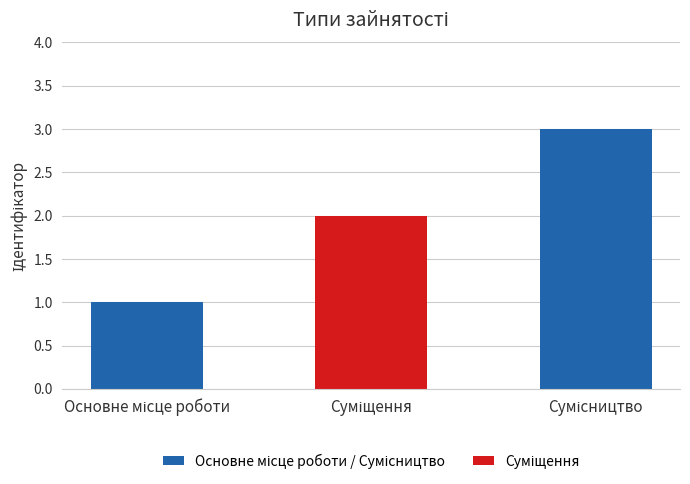

What is the sum of all values?

6